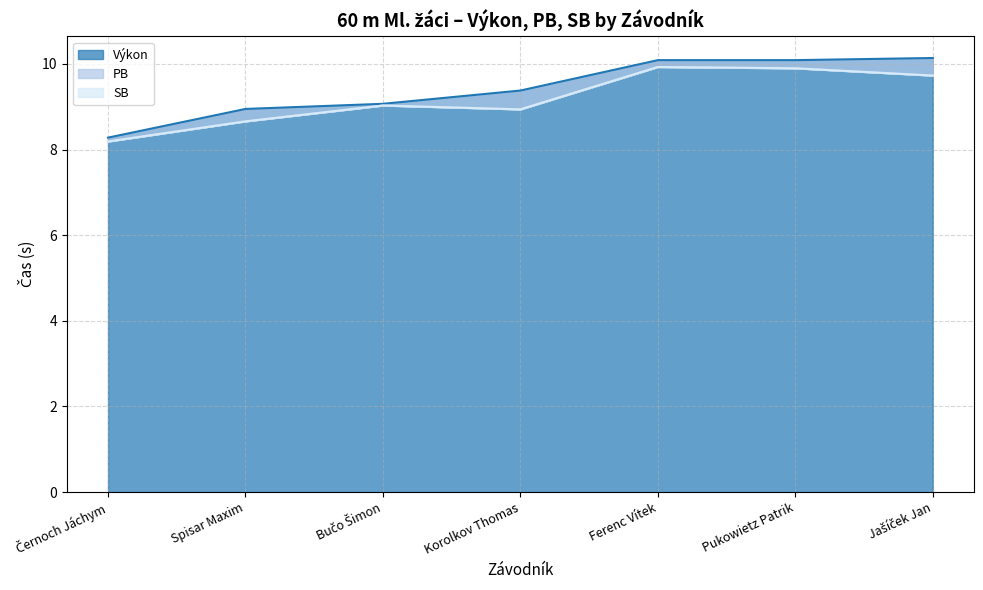

What is the difference between the second highest and minimum values in the Výkon series?

1.8